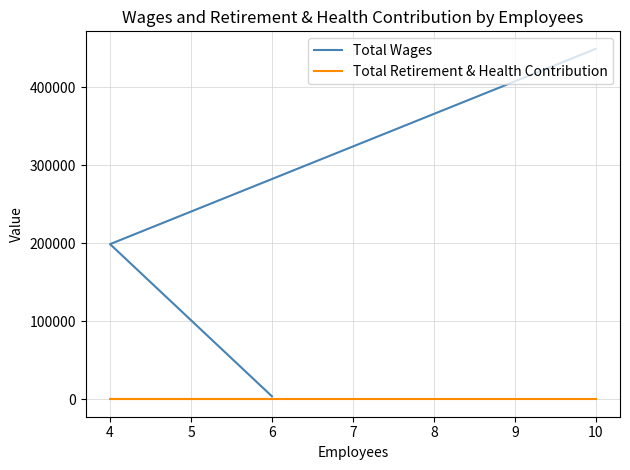

List the series in order of their peak value, highest first.

Total Wages, Total Retirement & Health Contribution